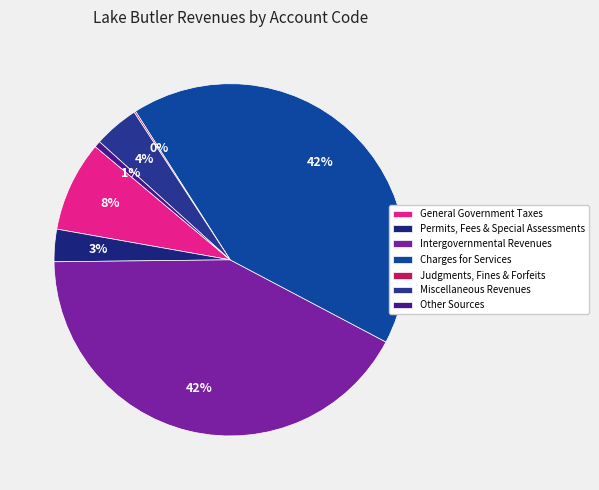

What portion of the pie excludes Charges for Services?

58.2%